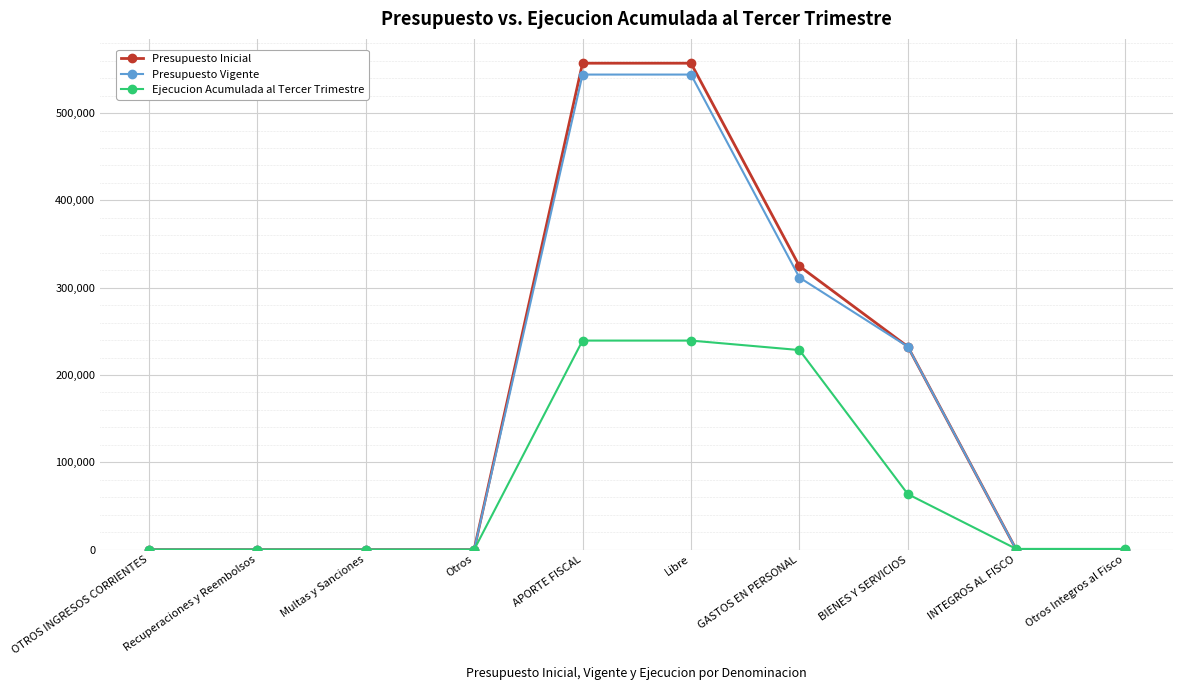

The Presupuesto Vigente series shows 544142 at Libre. True or false?

True